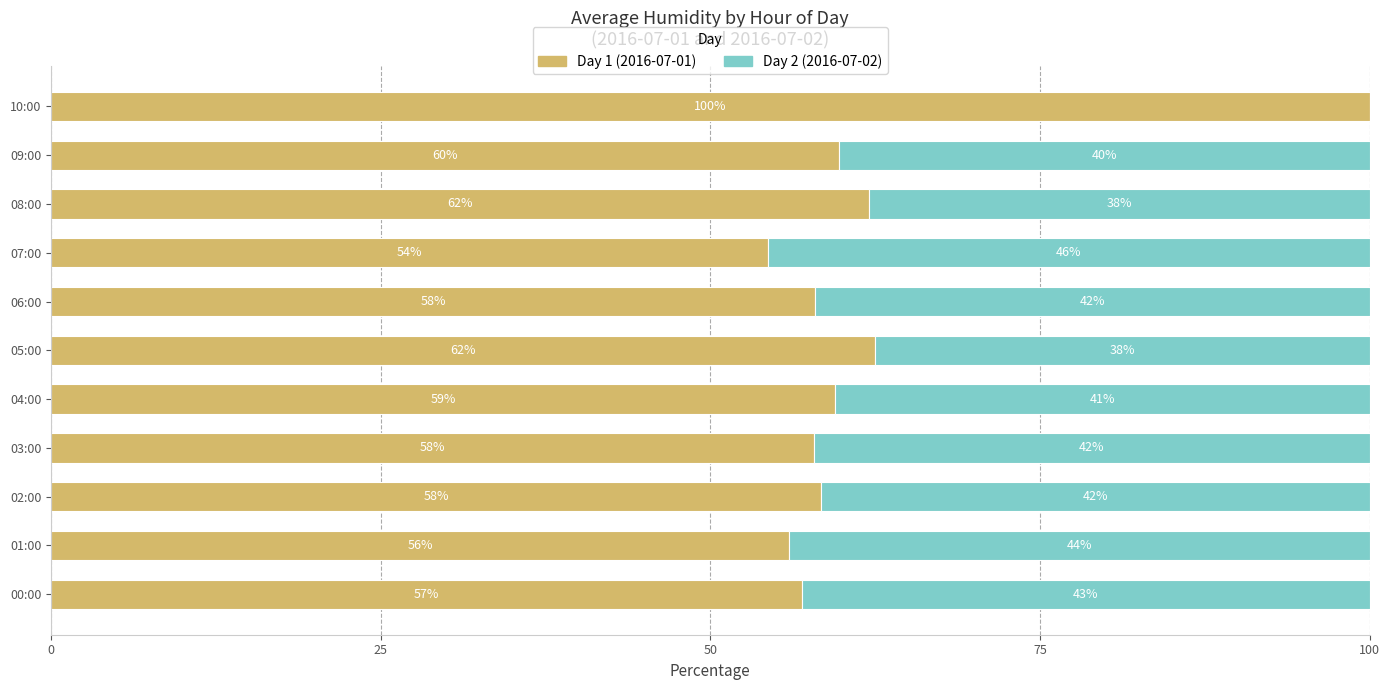

Read the Day 1 (2016-07-01) value at 01:00.

56.0